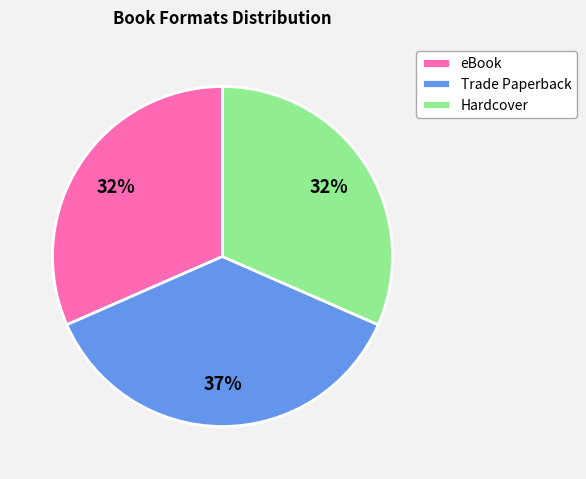

To the nearest percent, what is the difference between the largest and smallest slice percentages?

5%